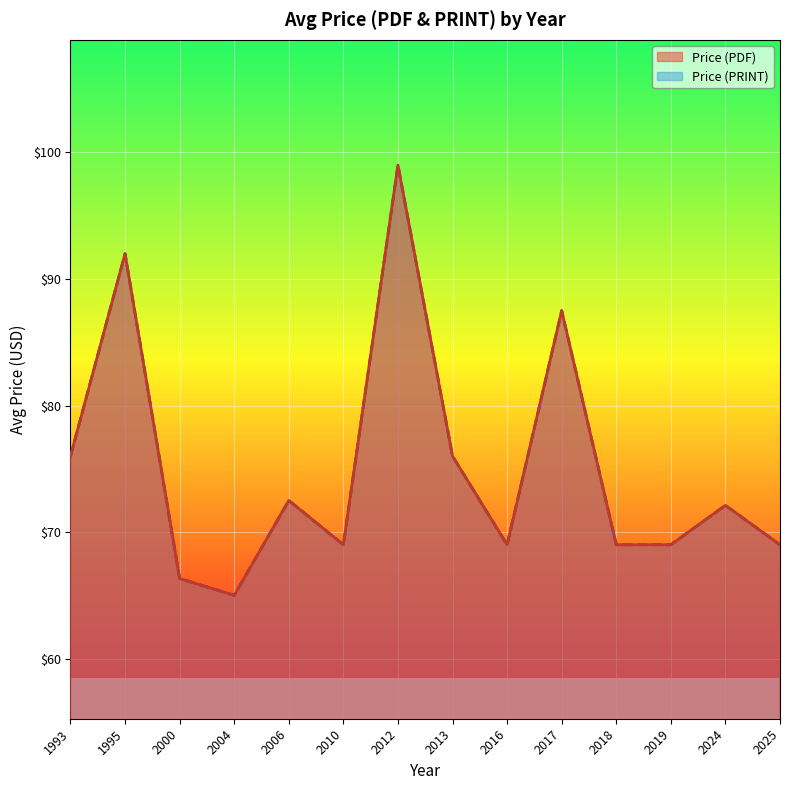

Does the chart display data point markers on the line(s)?

No